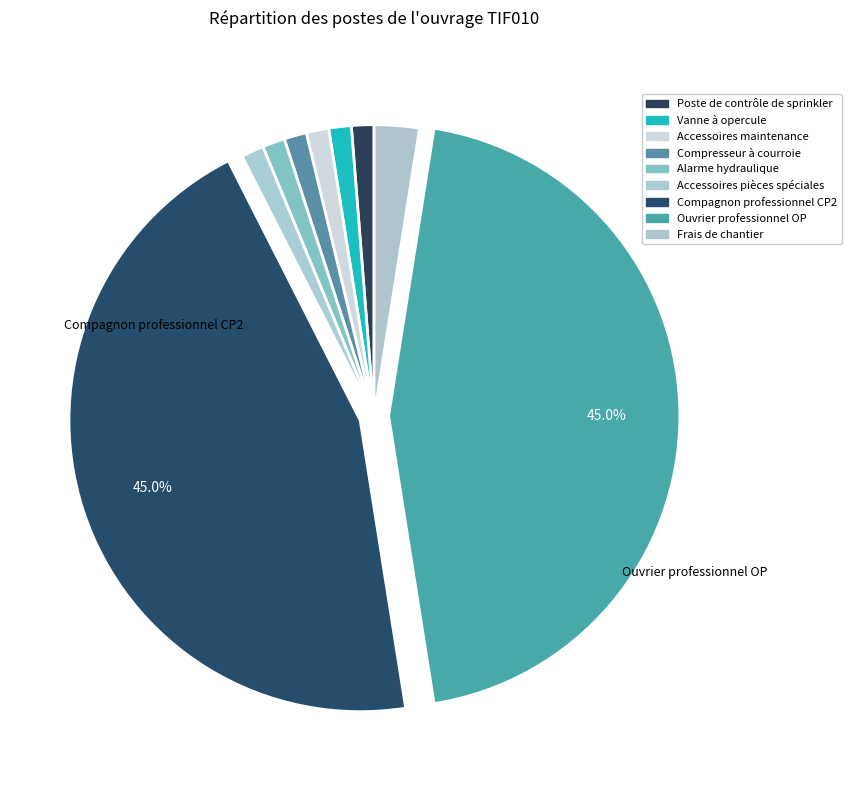

What percentage is the Compagnon professionnel CP2 slice, to the nearest percent?

45%